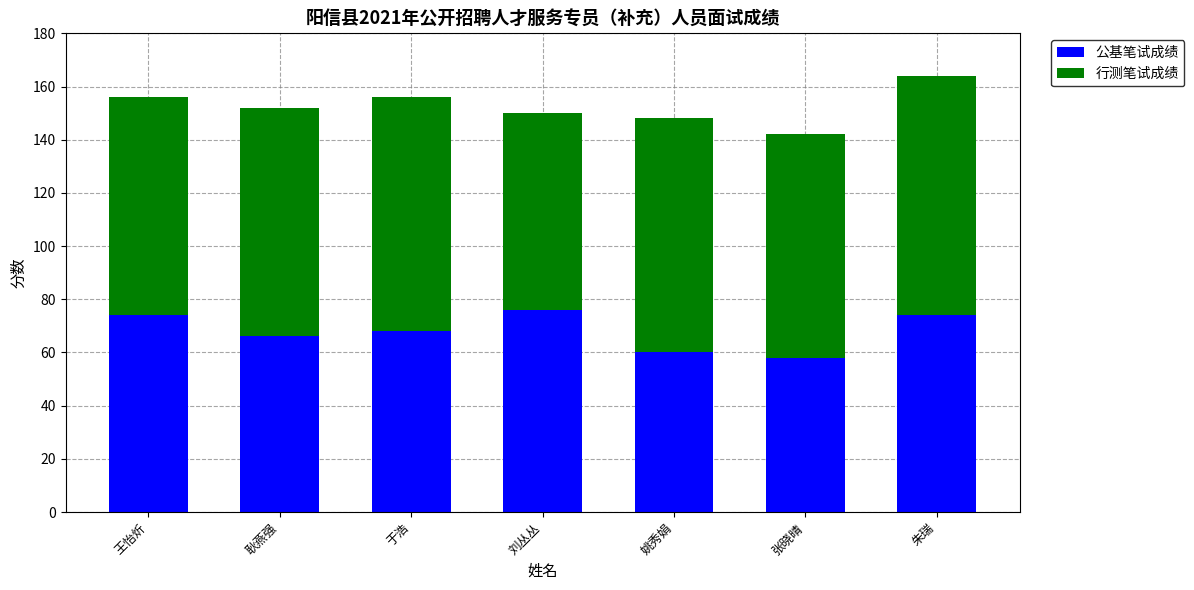

What is the total value across all series at 耿燕强?

152